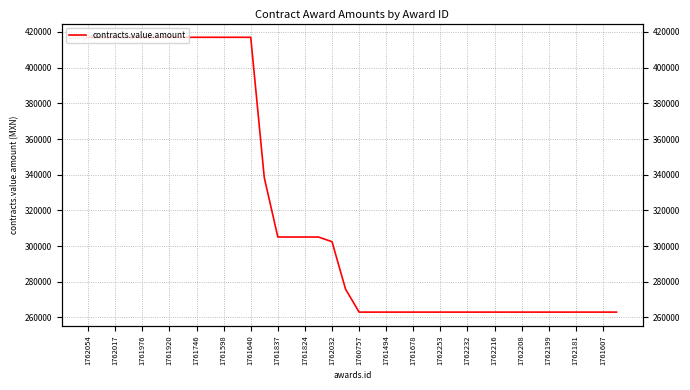

What position from the left is 1761494?

12